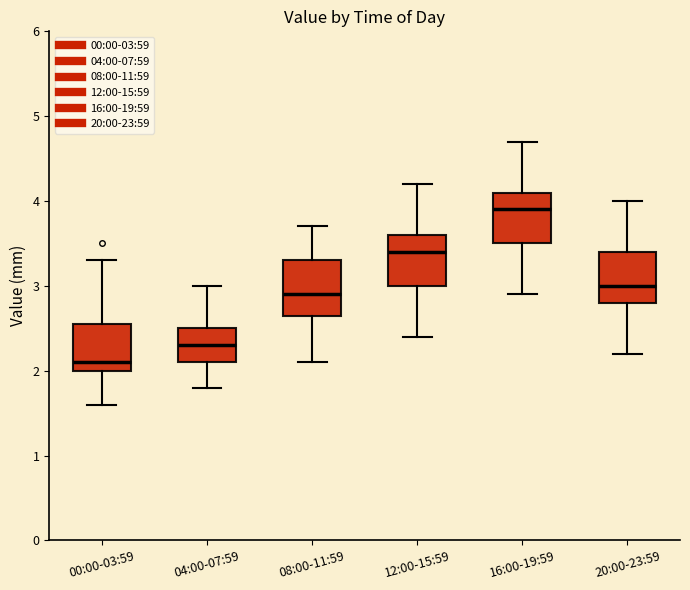

Which box's median line is the highest?

16:00-19:59